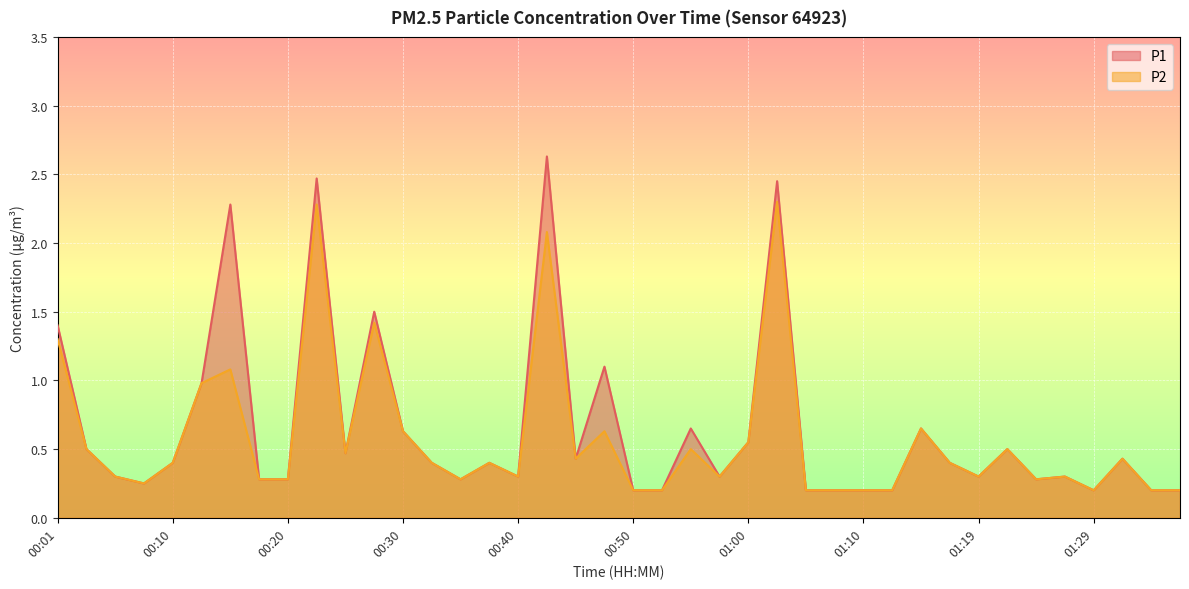

What is the highest value of the P2 series?

2.3